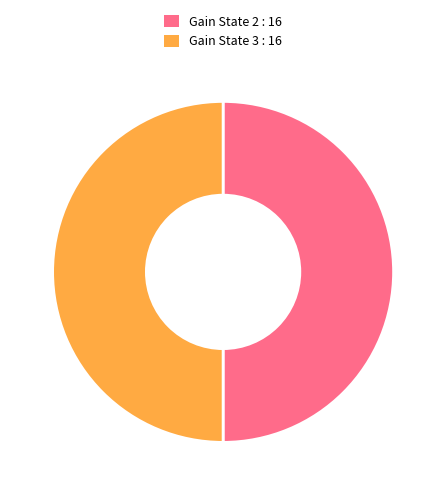

Is it true that Gain State 3 : 16 is 36% of the pie?

False